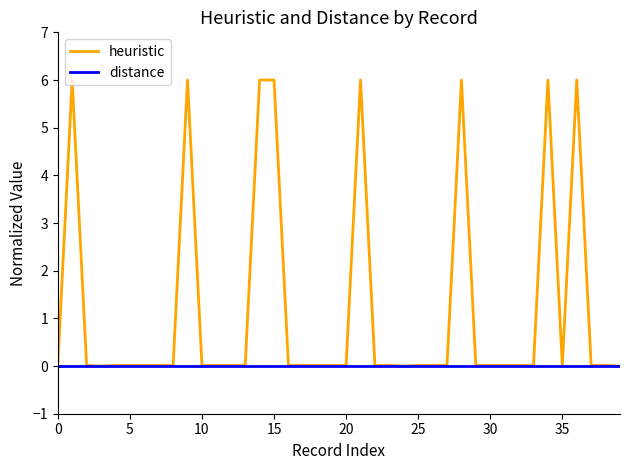

Which series has the widest spread of values?

heuristic